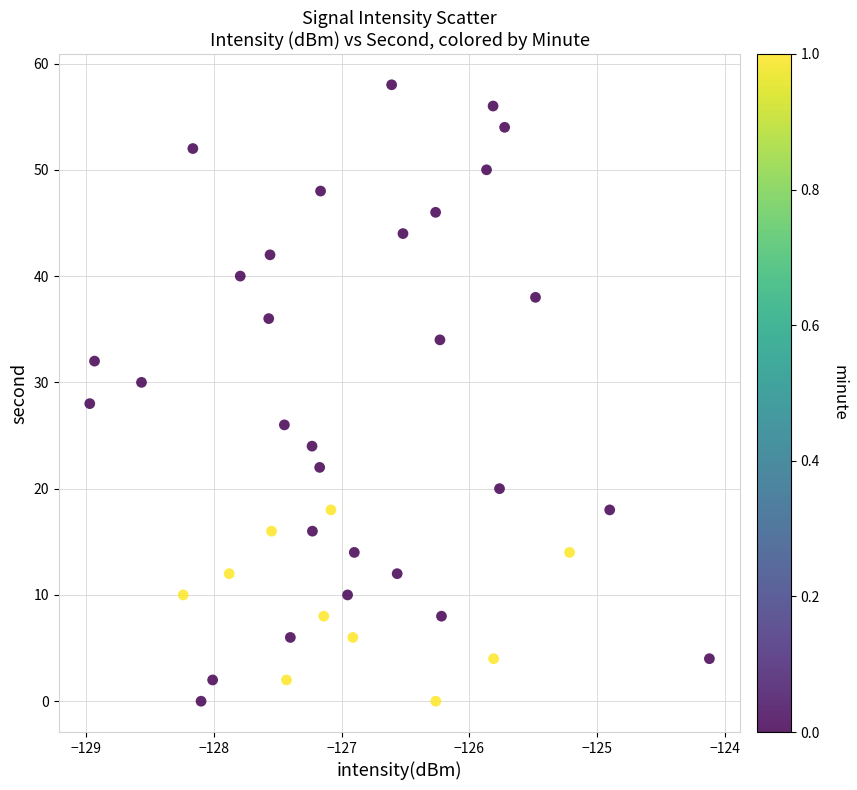

What is the range of Y values (max minus min)?

58